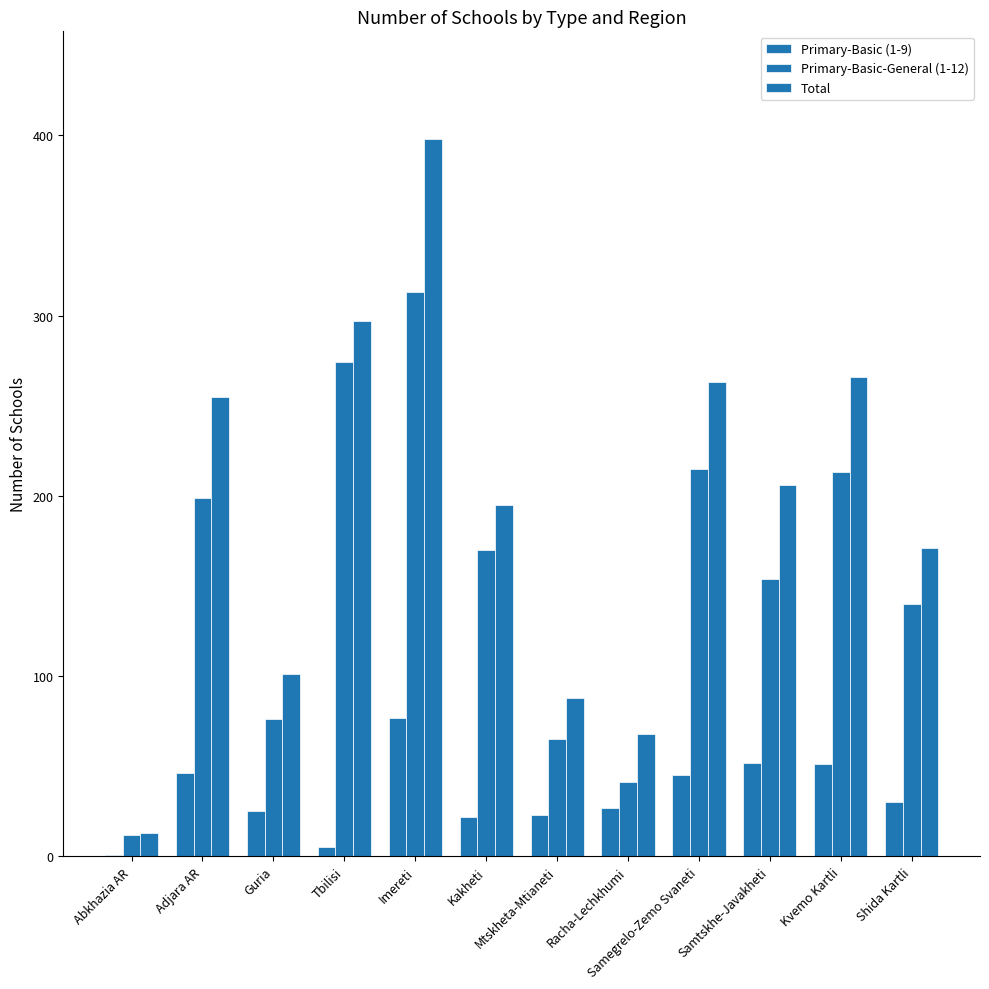

Count the number of data series in this chart.

3